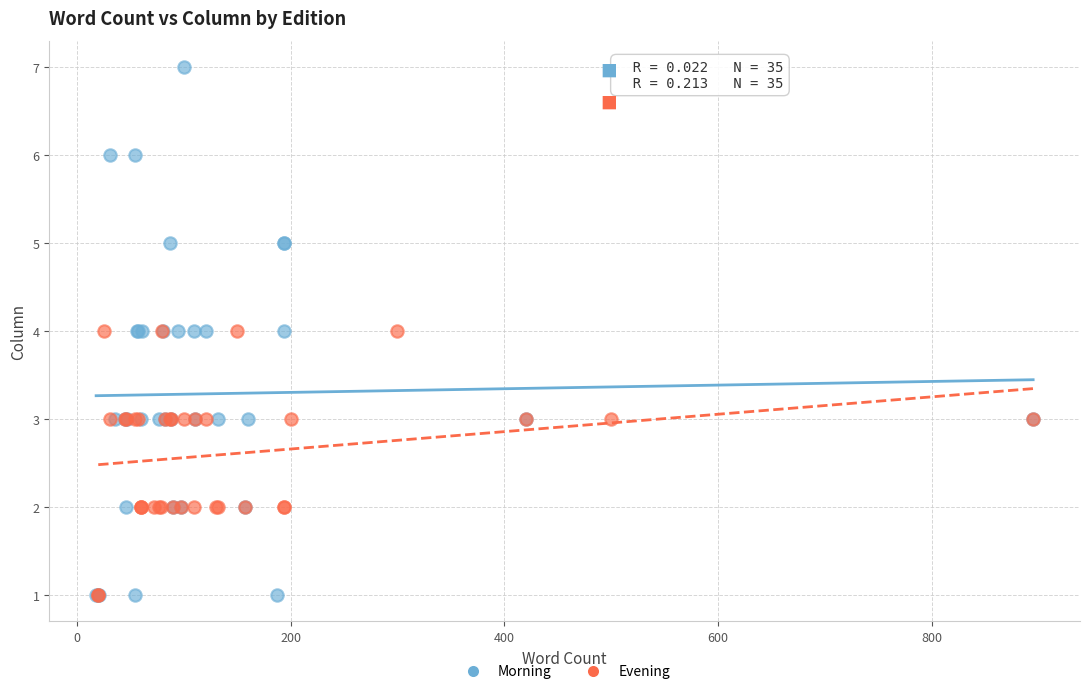

Which series reaches the maximum Y coordinate?

Morning